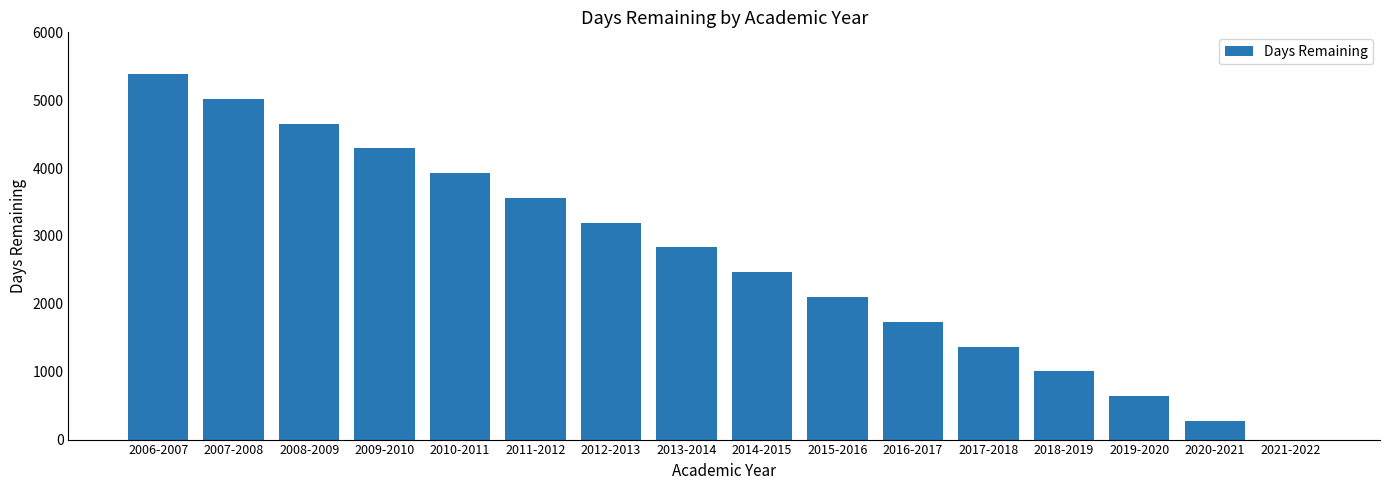

What is the sum of all values?

42452